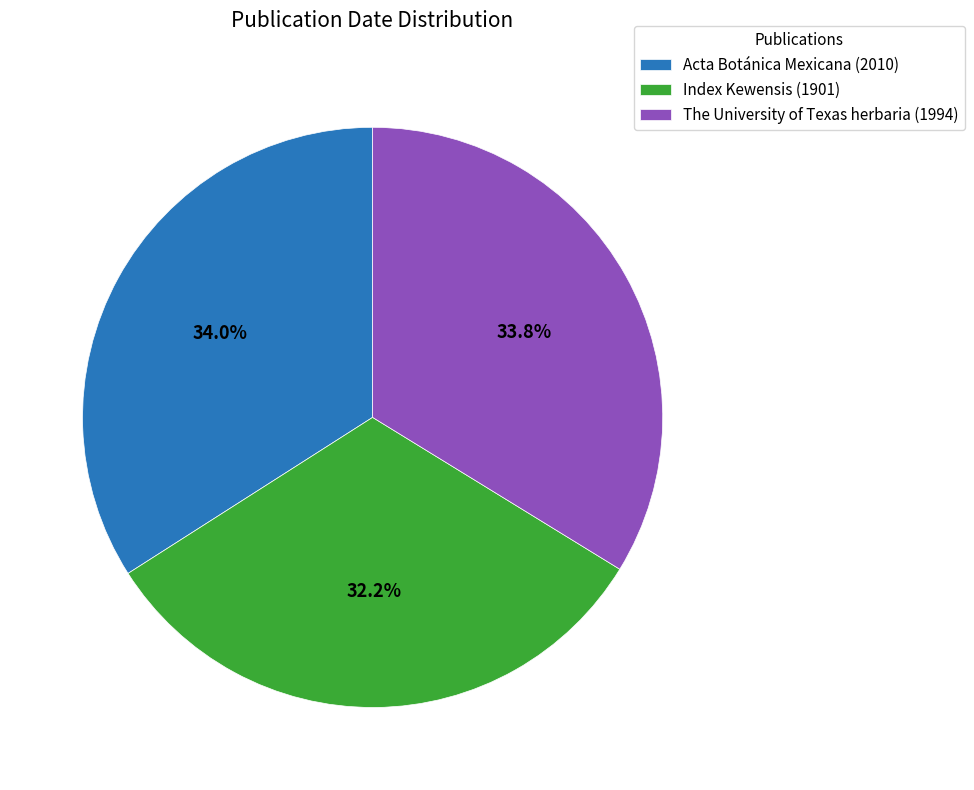

What portion of the pie excludes Acta Botánica Mexicana (2010)?

66.0%